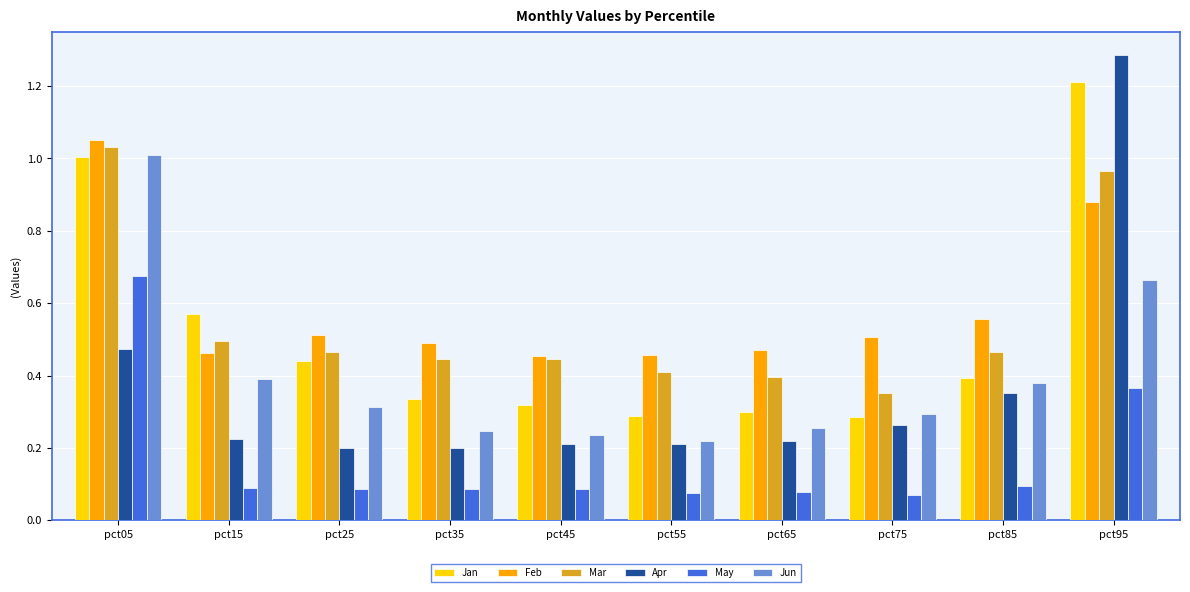

Is it true that Feb equals 0.5 at pct25?

True